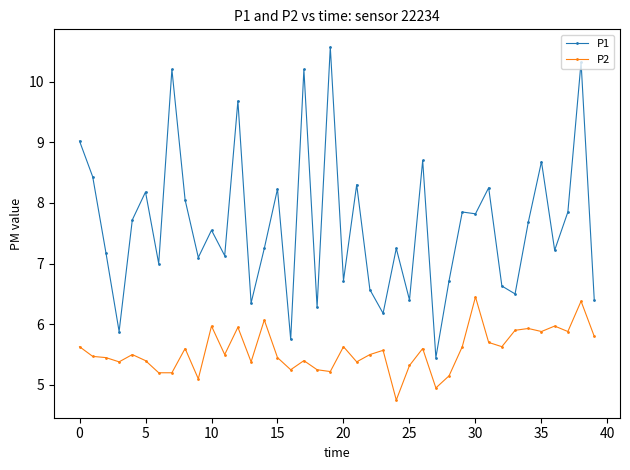

What are all the series names shown in the legend?

P1, P2